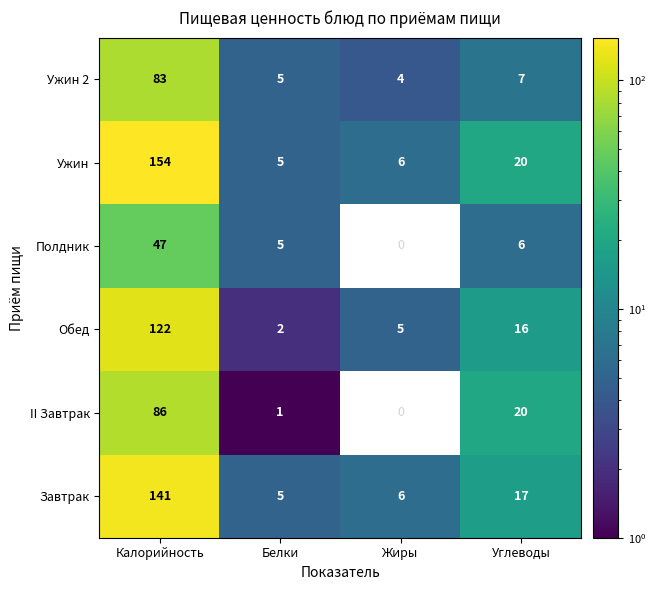

What is the total value across all series at Белки?

23